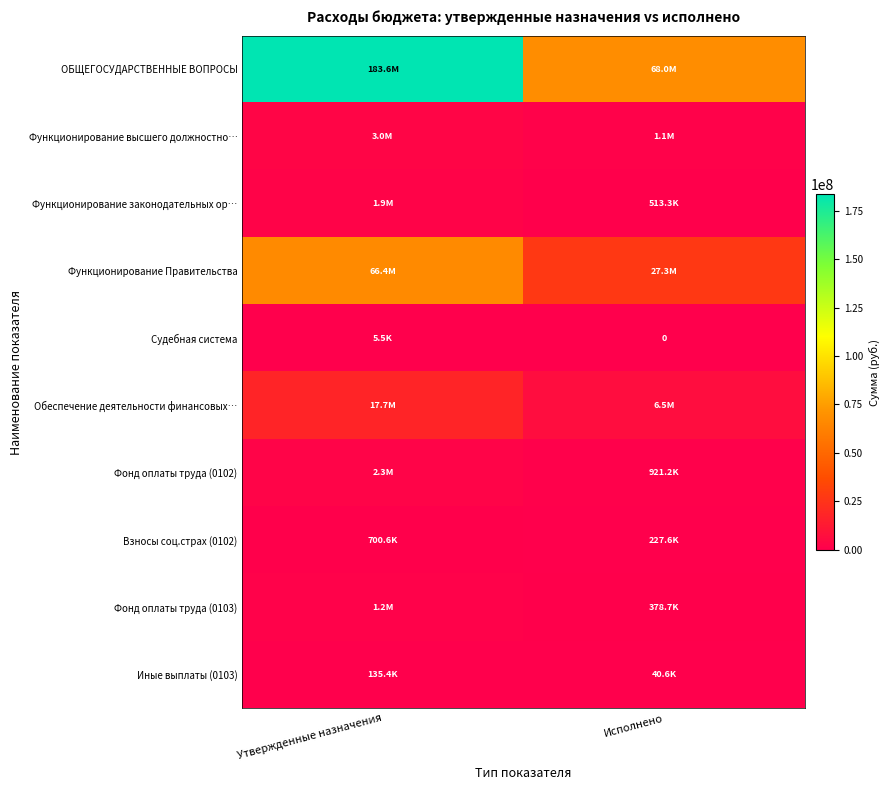

How many series are shown in this chart?

10